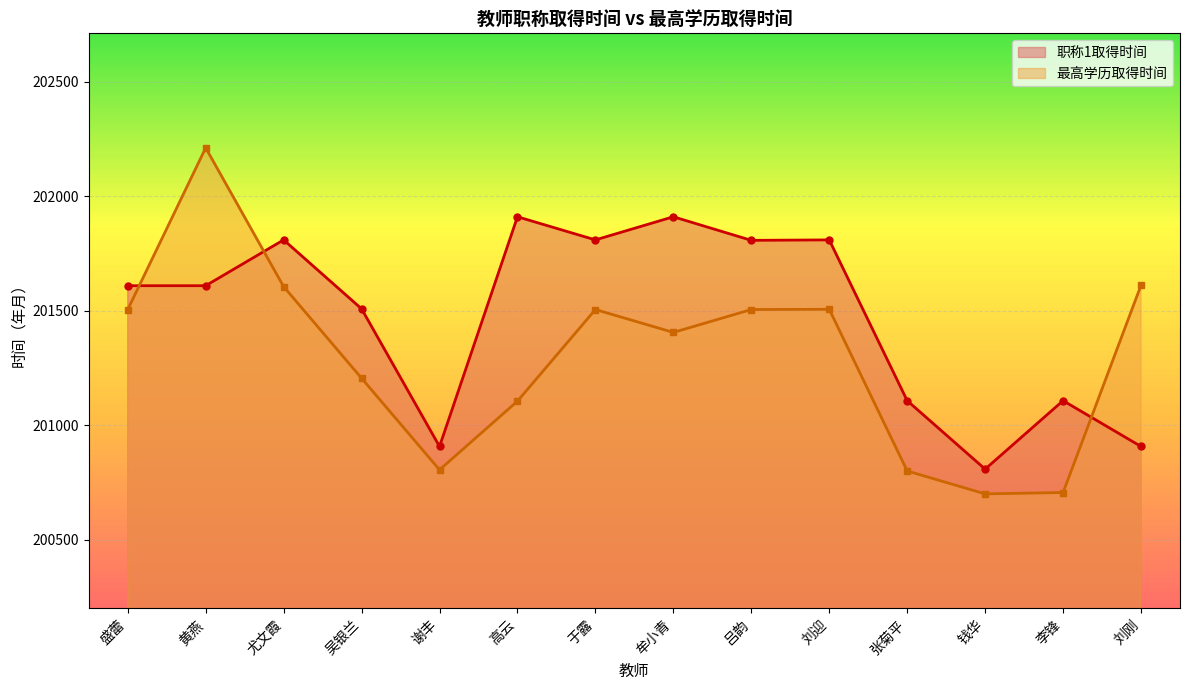

What value does the 职称1取得时间 series have at 牟小青, to the nearest 50?

201900